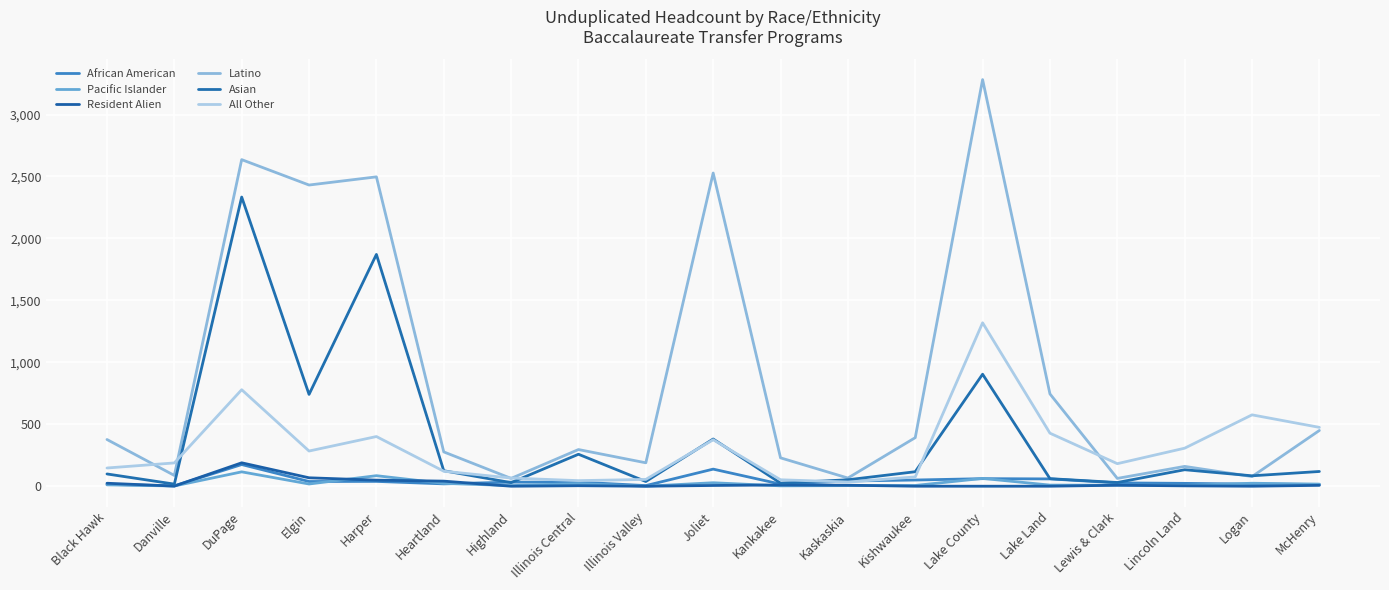

Count the number of data series in this chart.

6